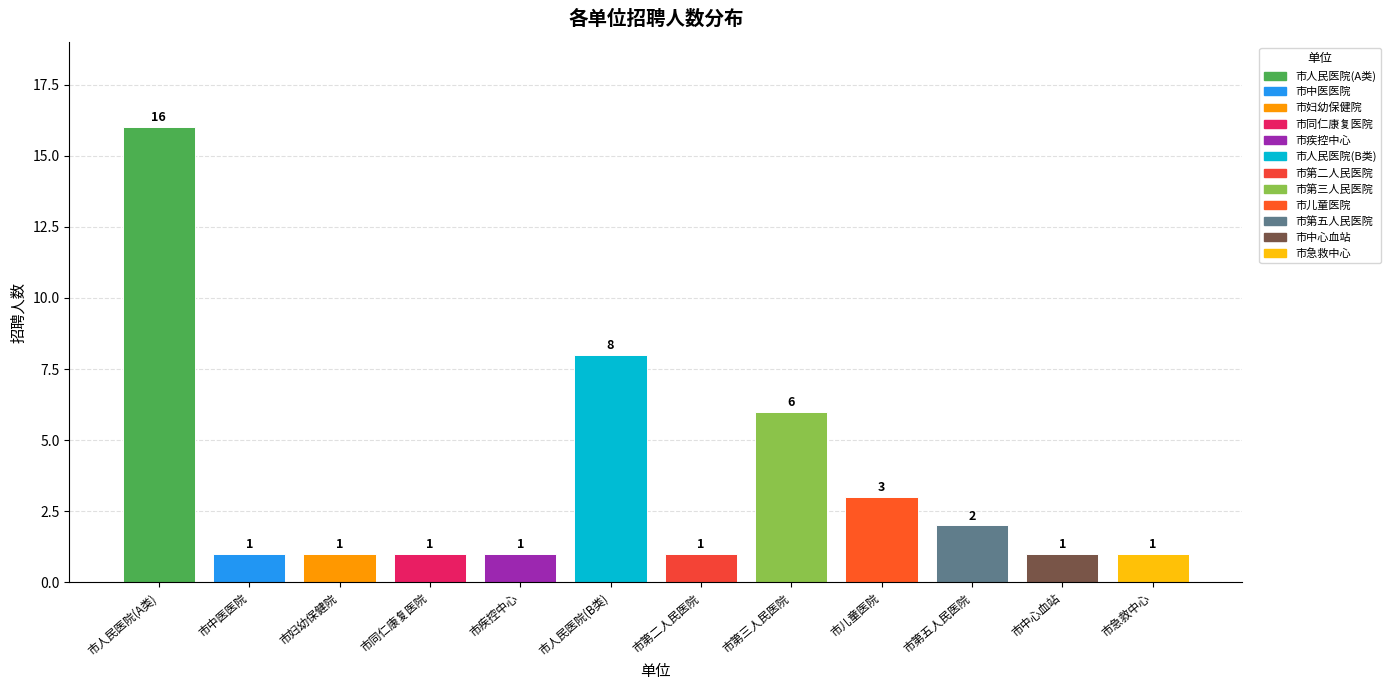

How many bars are there in total?

12